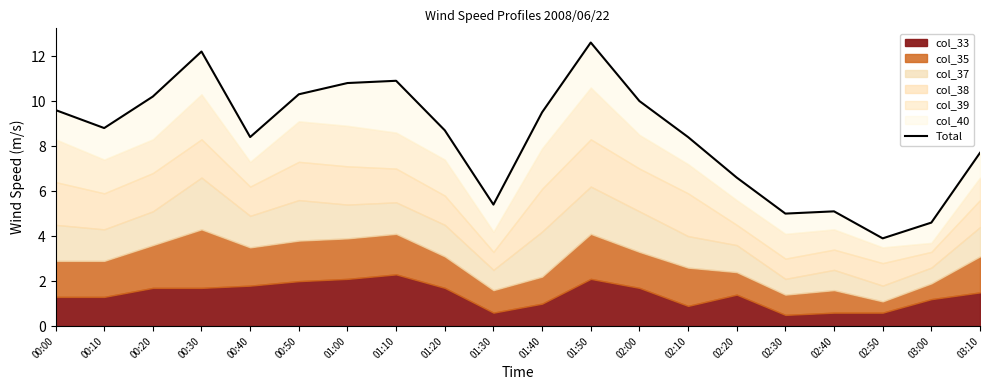

What is the greatest value displayed?

12.6